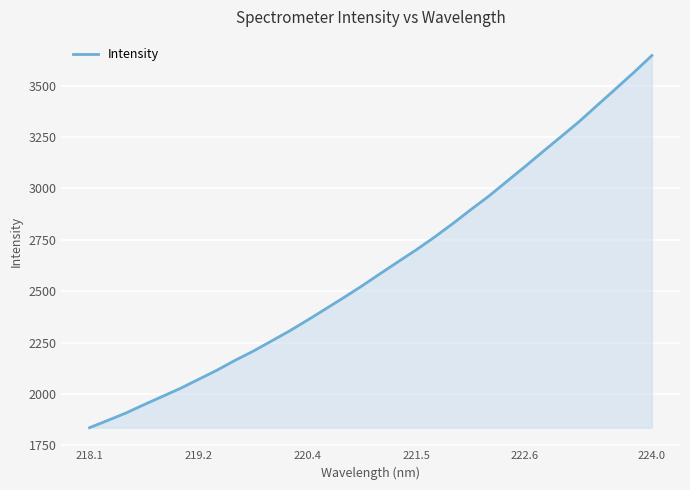

What is the greatest value displayed?

3647.1